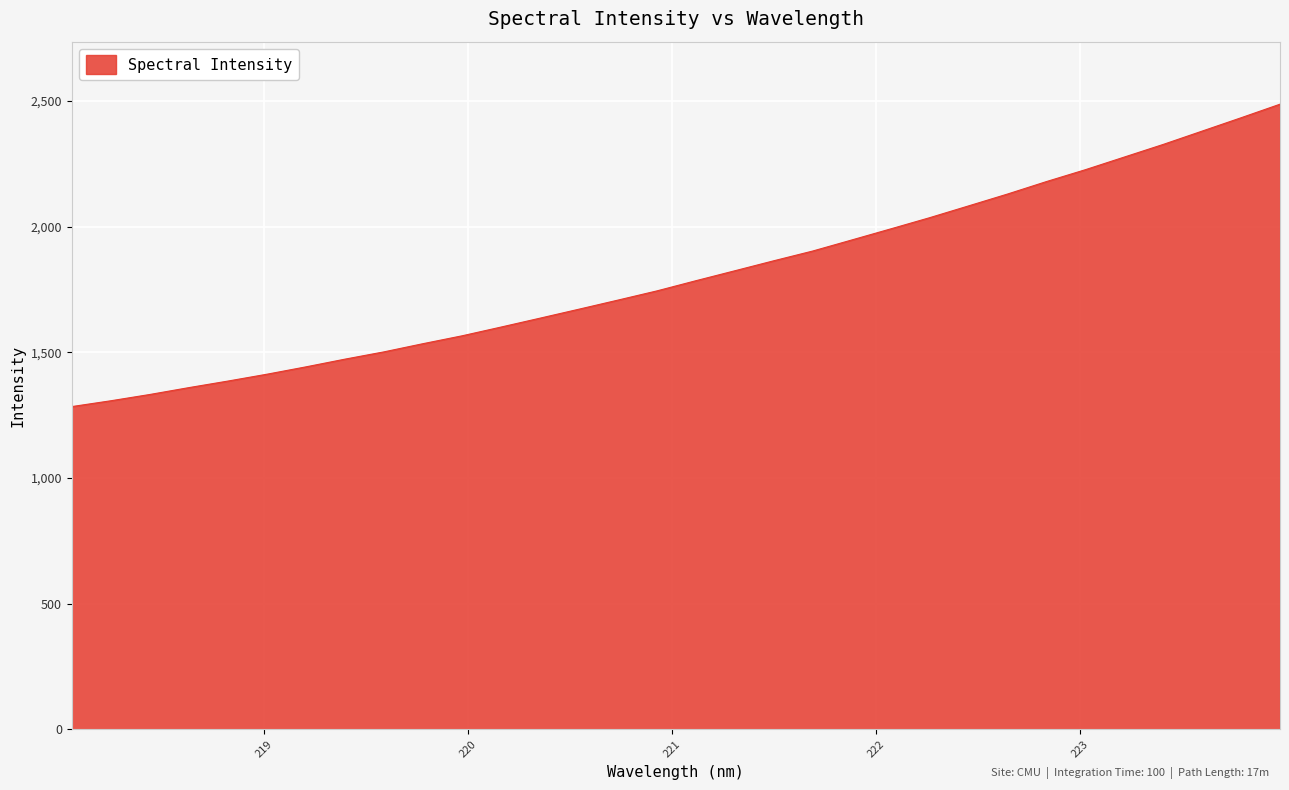

What is the maximum value shown in the chart?

2487.7